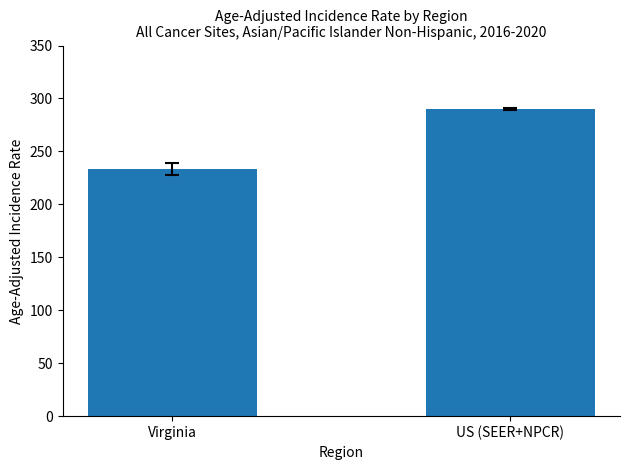

How many distinct data groups are displayed?

1